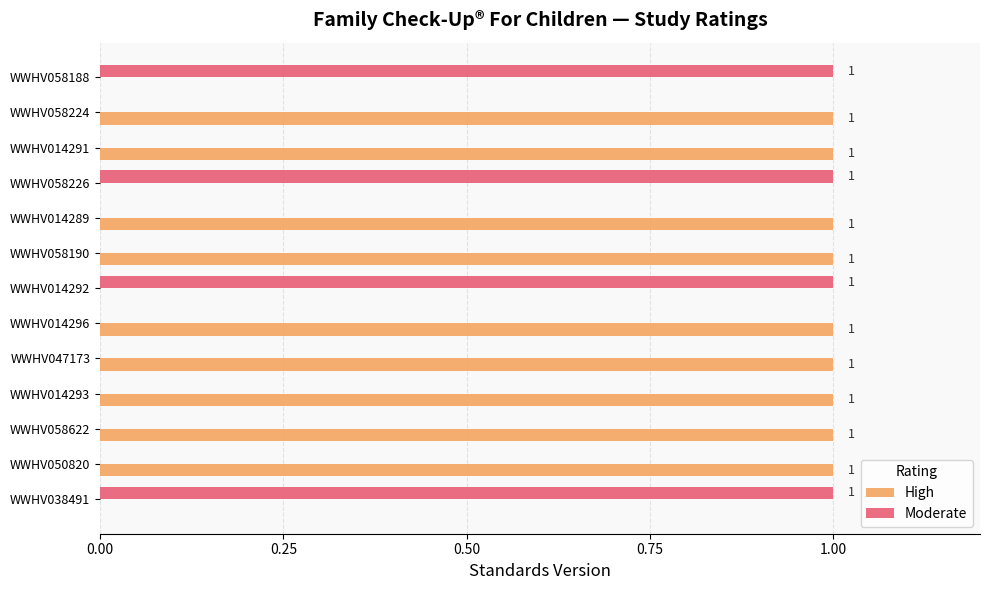

How many series are shown in this chart?

2